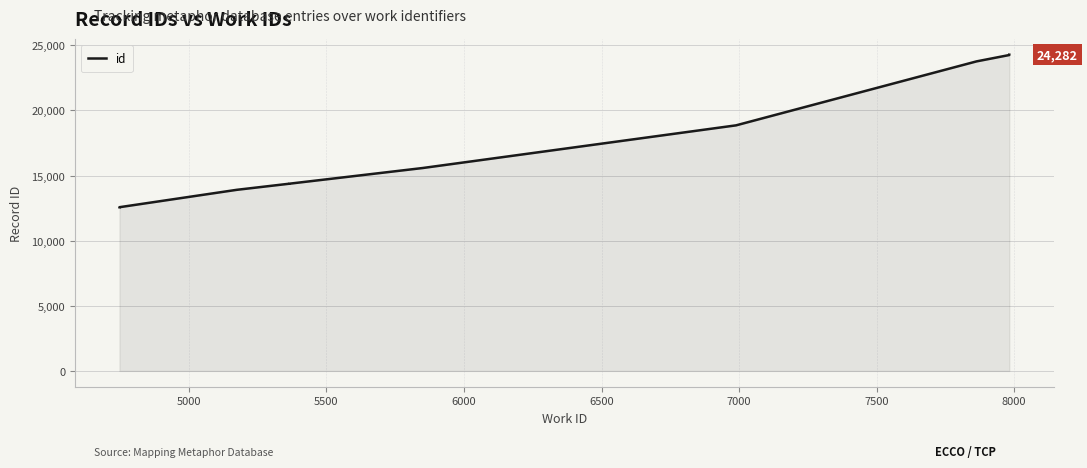

The value at 4500 is 5187. True or false?

False